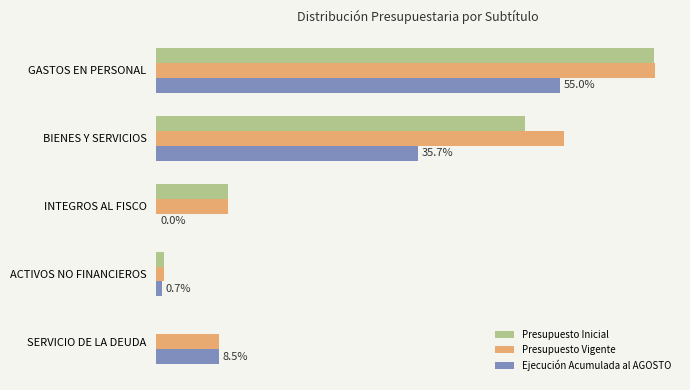

What is the difference between the maximum and second lowest values in the Ejecución Acumulada al AGOSTO series?

4697088